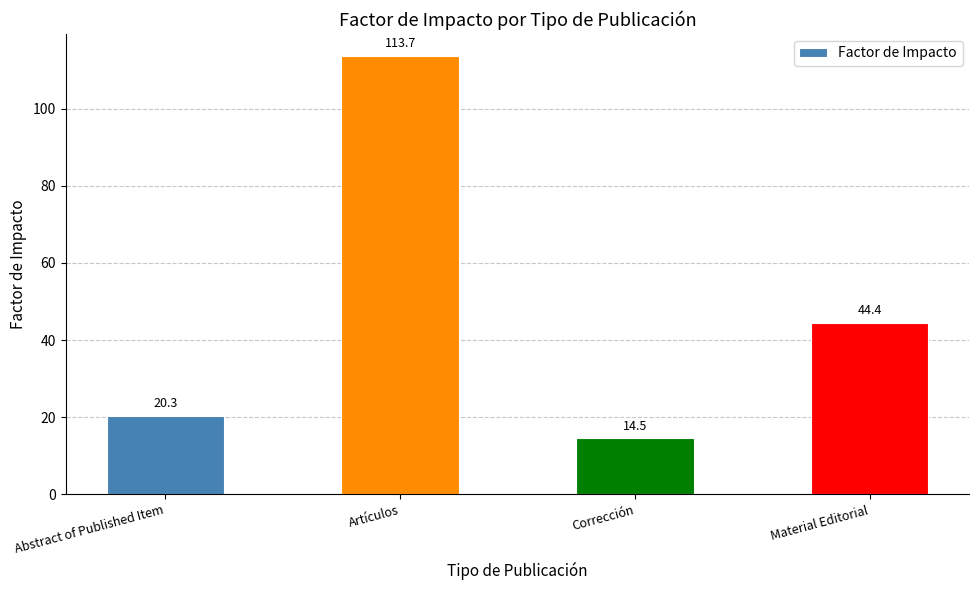

Reading left to right, list all the values displayed in this chart.

20.3	113.7	14.5	44.4